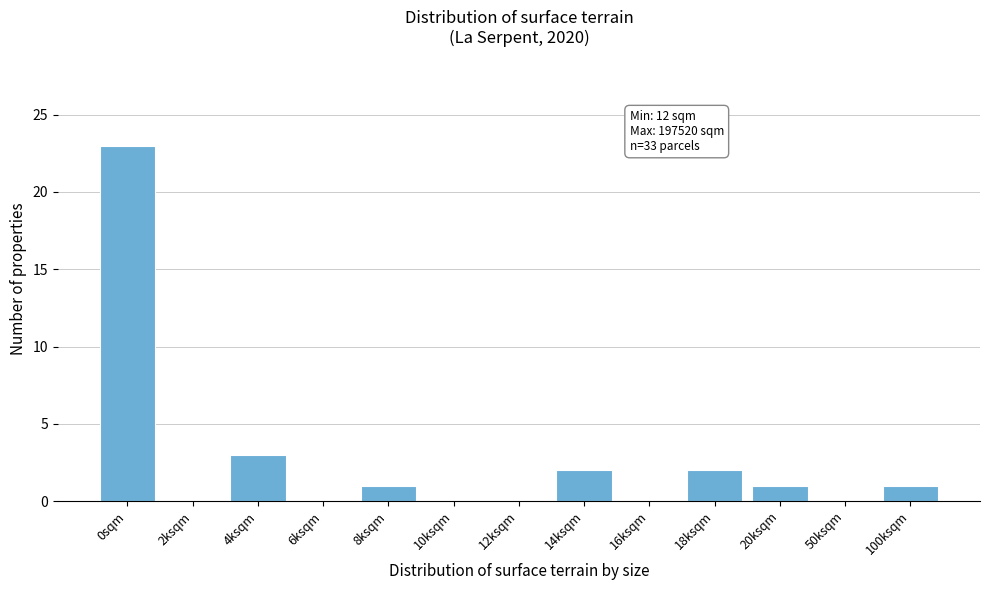

Reading right to left, extract all data points from this chart.

100ksqm=1	50ksqm=0	20ksqm=1	18ksqm=2	16ksqm=0	14ksqm=2	12ksqm=0	10ksqm=0	8ksqm=1	6ksqm=0	4ksqm=3	2ksqm=0	0sqm=23